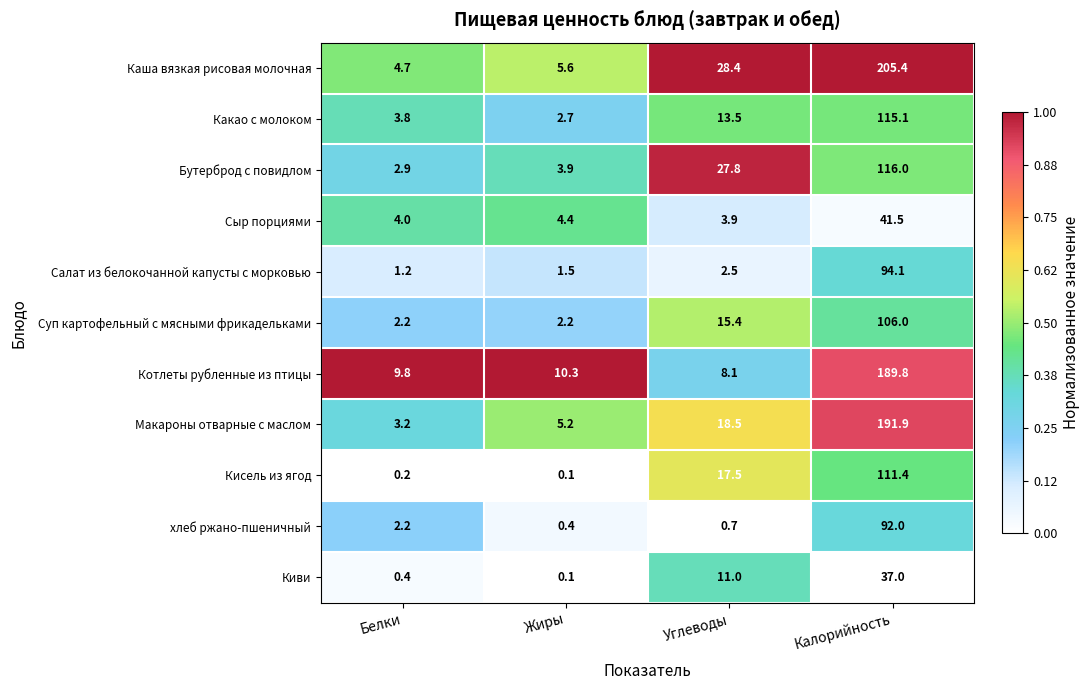

What is the maximum value shown in the chart?

205.4